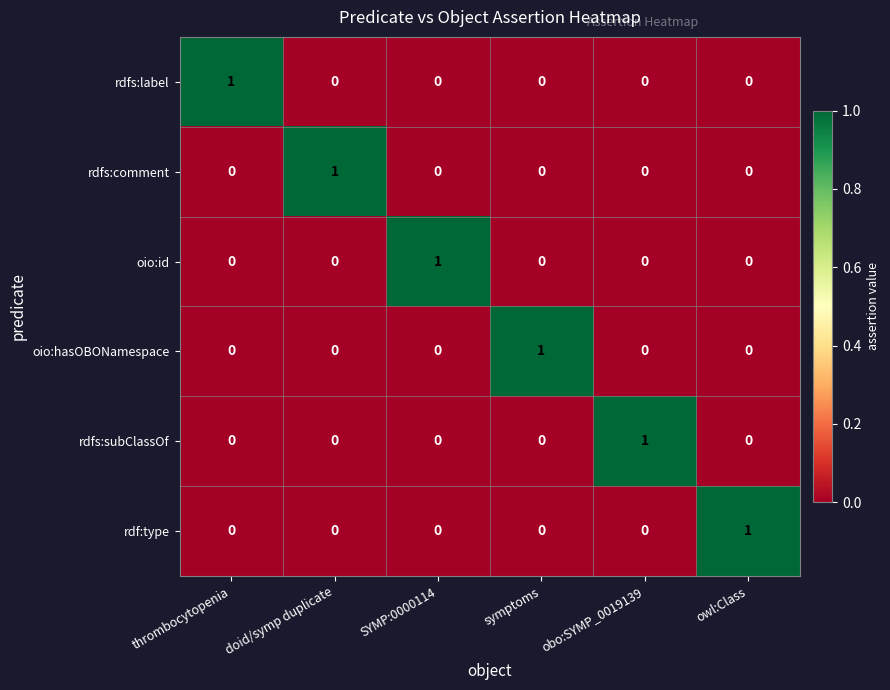

What is the greatest value displayed?

1